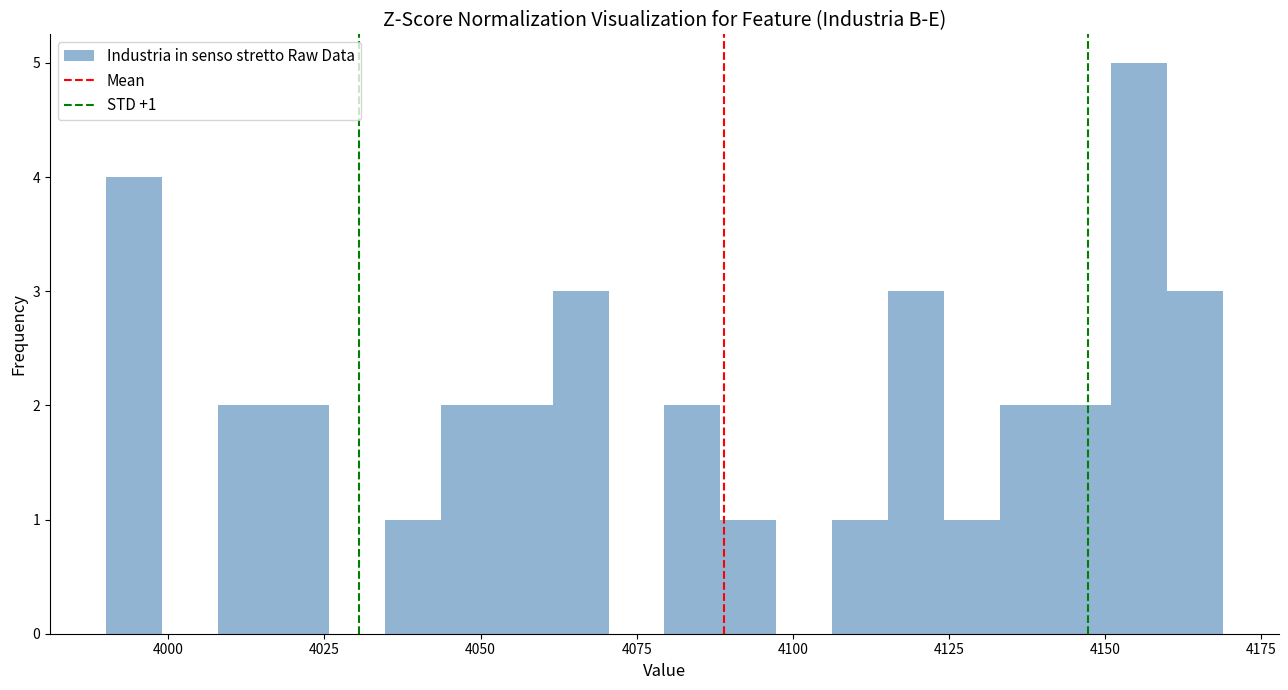

Read against the x-axis, roughly where is the centre of the tallest bar?

4155